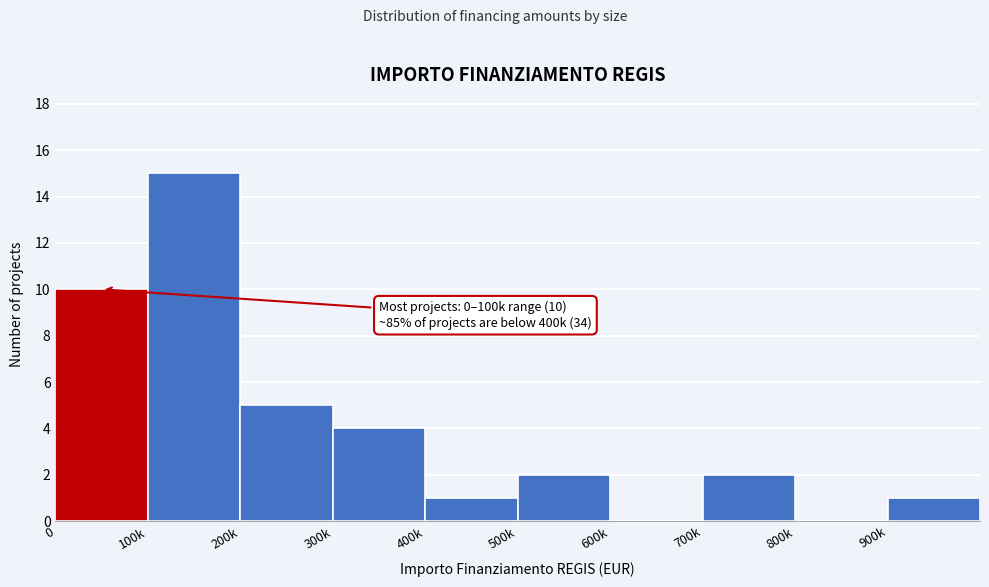

Reading left to right, extract all data points from this chart.

0=10	100k=15	200k=5	300k=4	400k=1	500k=2	600k=0	700k=2	800k=0	900k=1